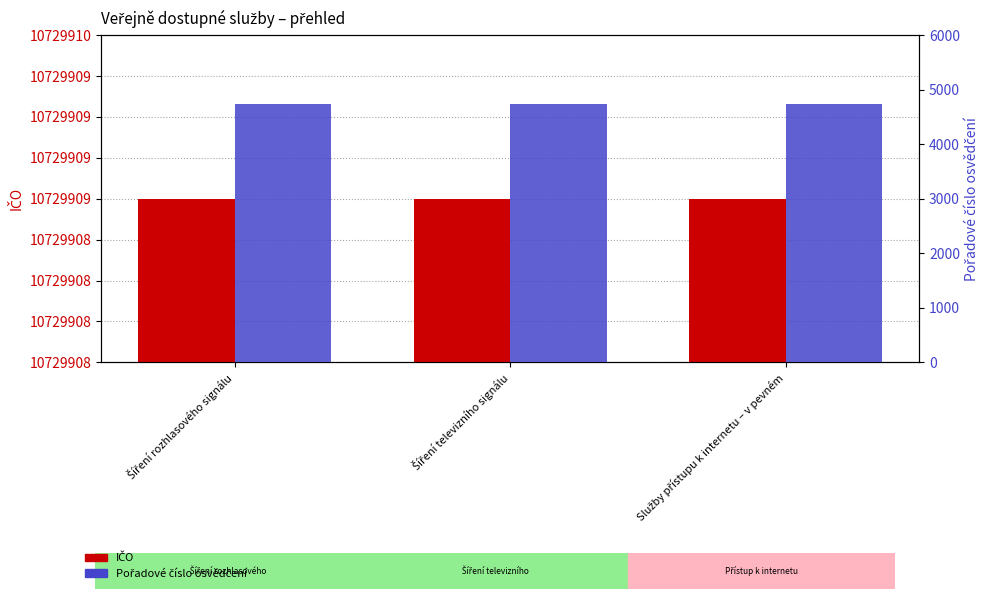

Rank the series at Šíření rozhlasového signálu from lowest to highest value.

Pořadové číslo osvědčení, IČO